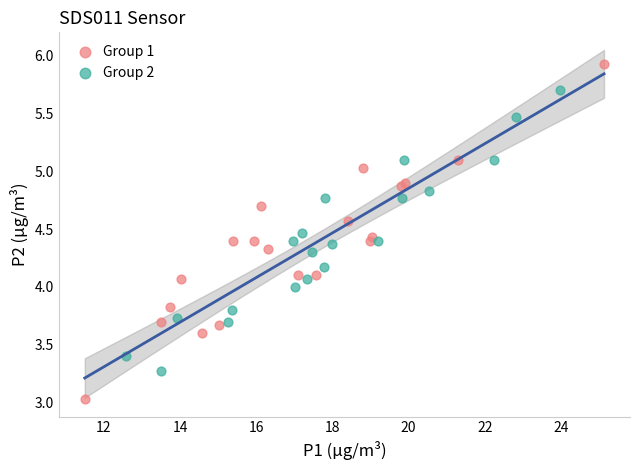

Which series contains the lowest Y value?

Group 1